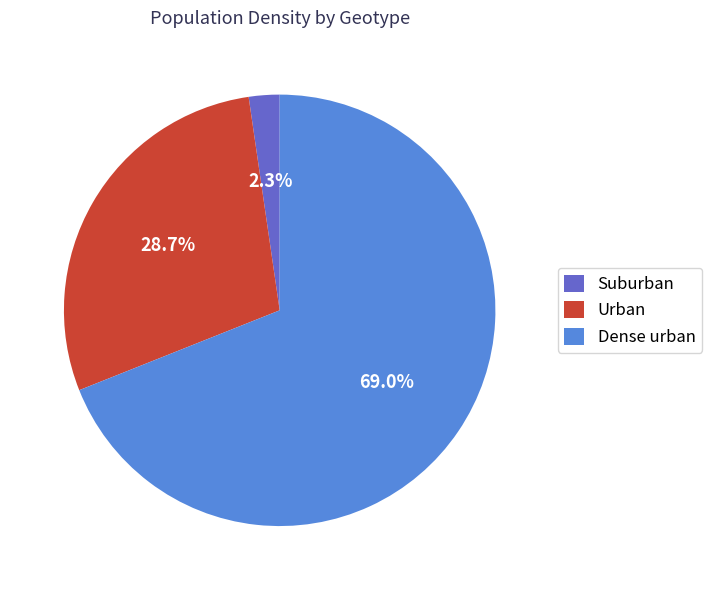

True or false: Suburban accounts for 2% of the total.

True